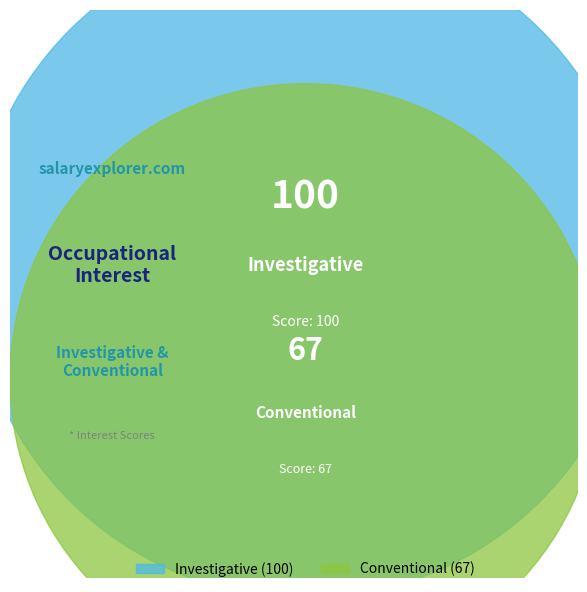

Count the number of slices in the pie.

2